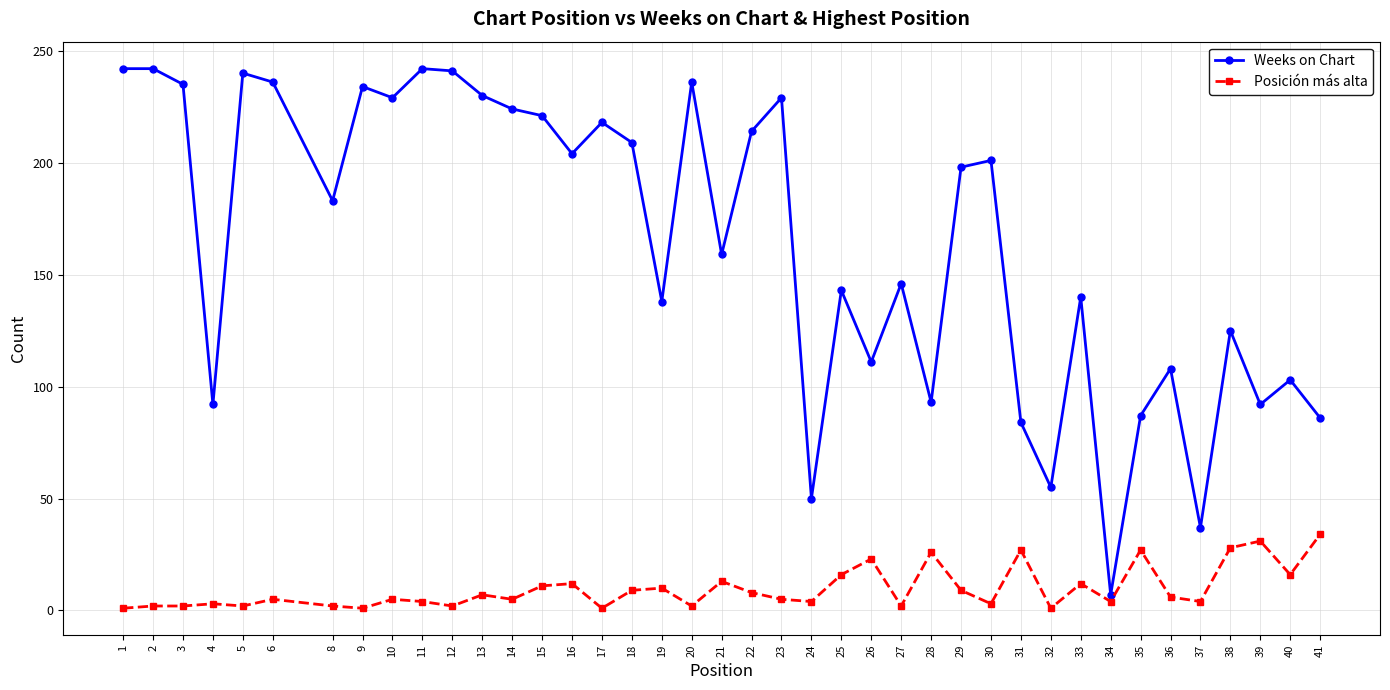

Which series has the largest total across all categories?

Weeks on Chart